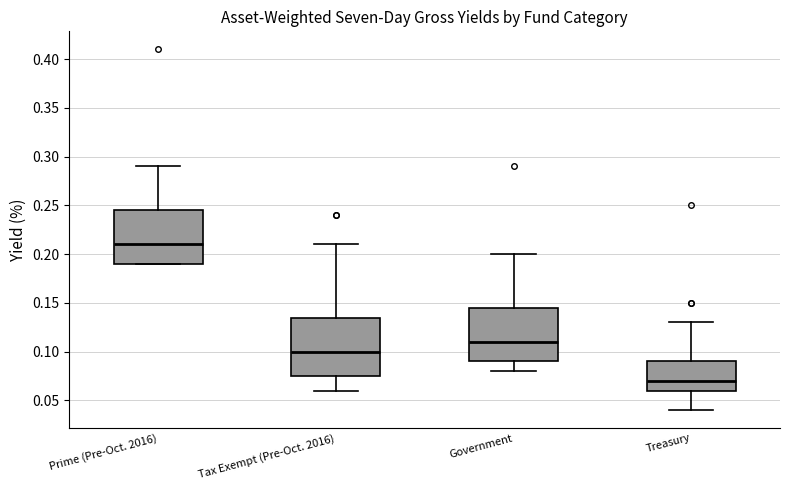

Reading left to right, read every box against the y-axis: the position of its median line, the range the box covers, and the ends of its whiskers. The values are not printed on the chart, so give them approximately, as read against the axis.

Prime (Pre-Oct. 2016): median 0.210, box 0.190 to 0.245, whiskers 0.190 to 0.290
Tax Exempt (Pre-Oct. 2016): median 0.100, box 0.075 to 0.135, whiskers 0.060 to 0.210
Government: median 0.110, box 0.090 to 0.145, whiskers 0.080 to 0.200
Treasury: median 0.070, box 0.060 to 0.090, whiskers 0.040 to 0.130